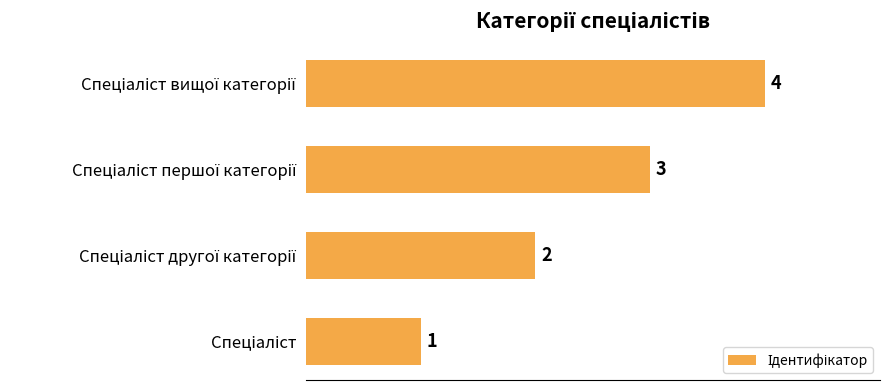

What is the difference between the maximum and minimum values?

3